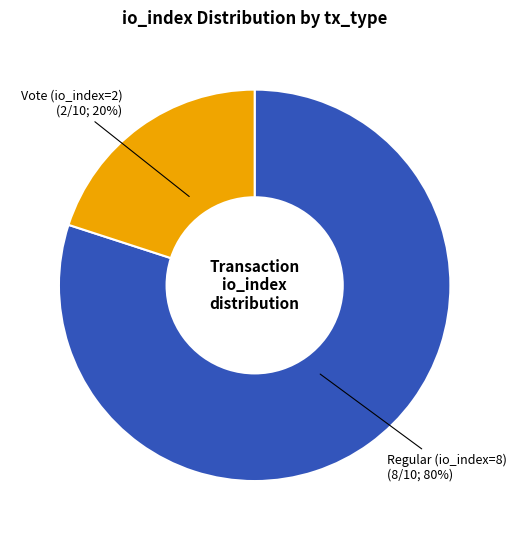

To the nearest percent, what is the combined percentage of Vote (io_index=2) and Regular (io_index=8)?

100%